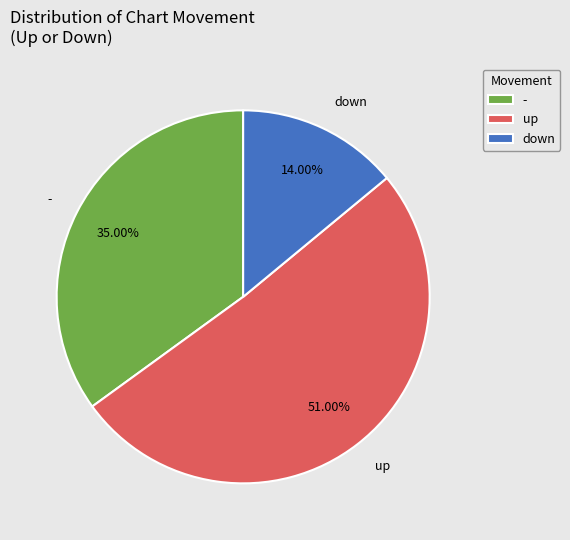

Approximately how many times larger is the value at down compared to up?

0.3